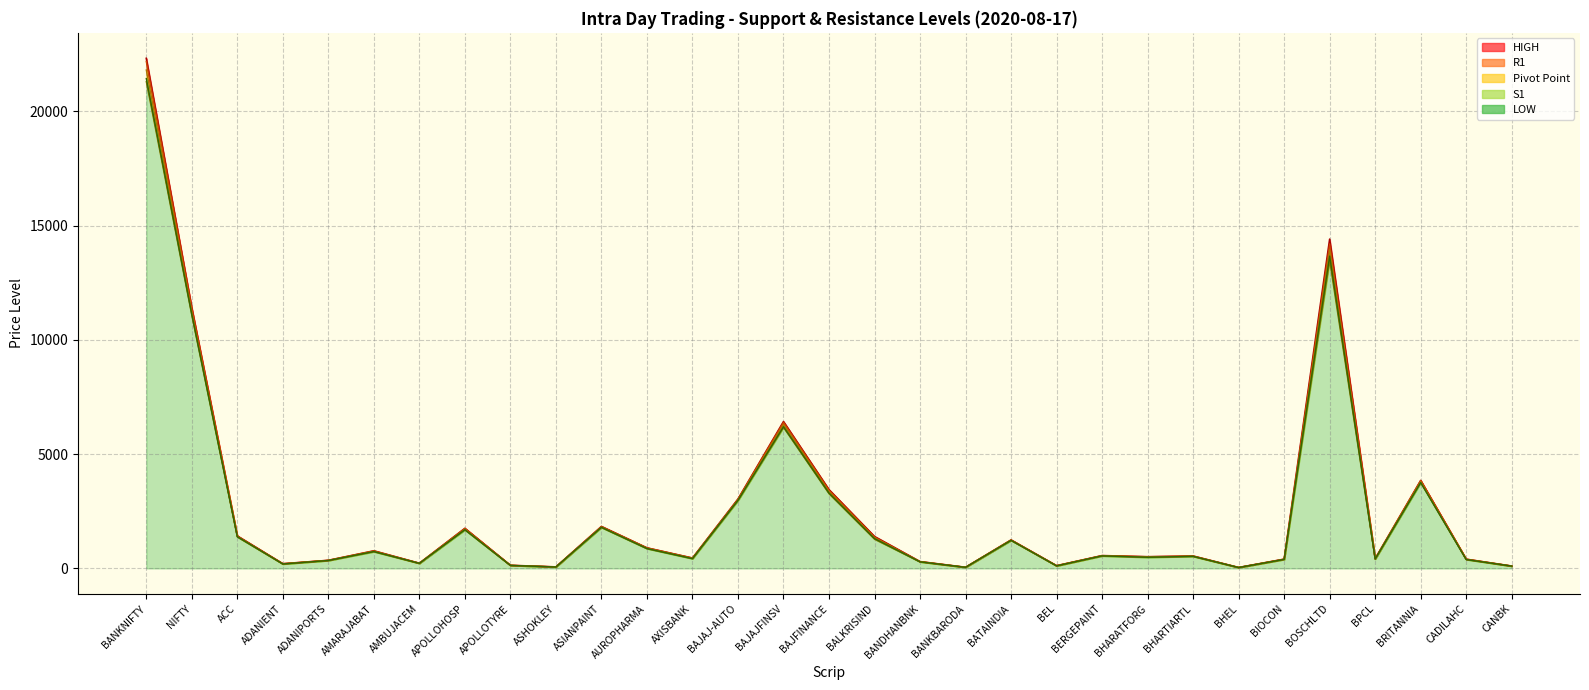

What is the sum of all Pivot Point values?

77341.0